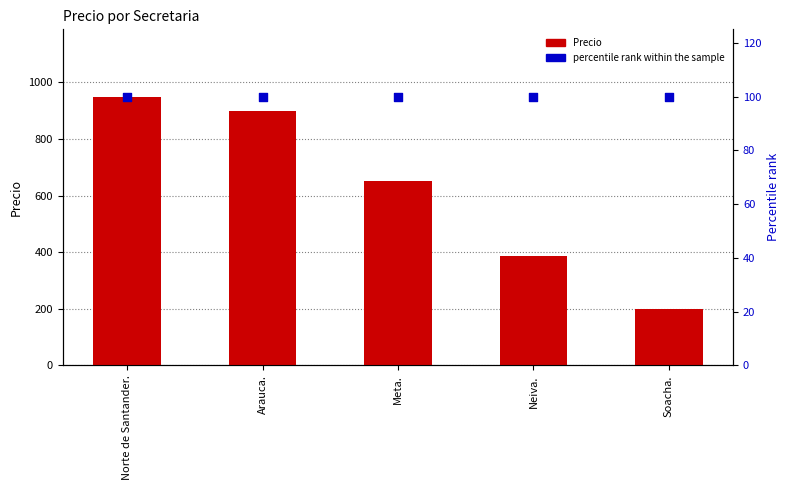

What is the total value across all series at Soacha.?

300